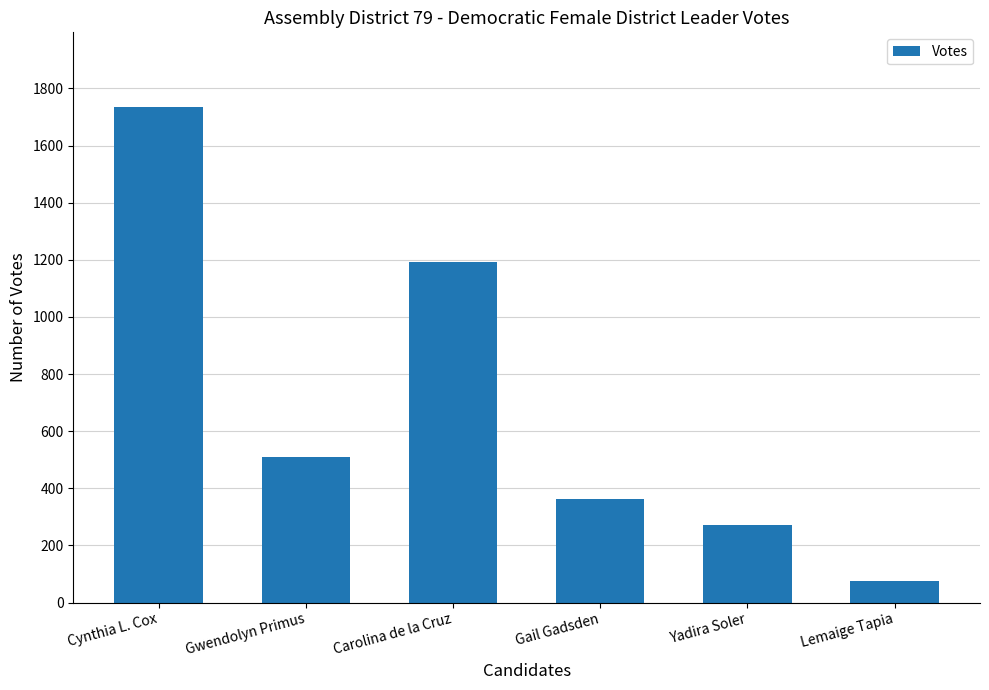

Where does the data first go above 511?

Cynthia L. Cox